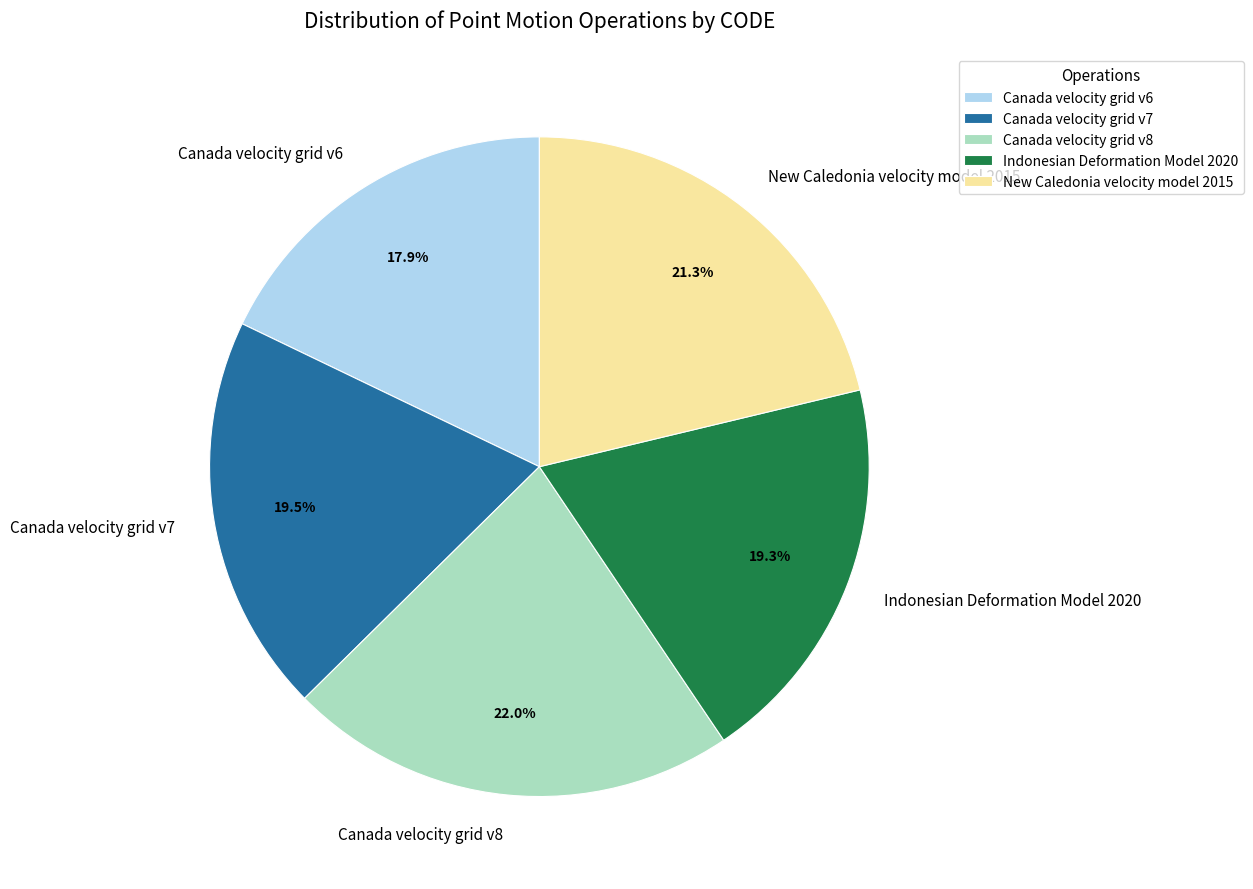

How many slices are in this pie chart?

5